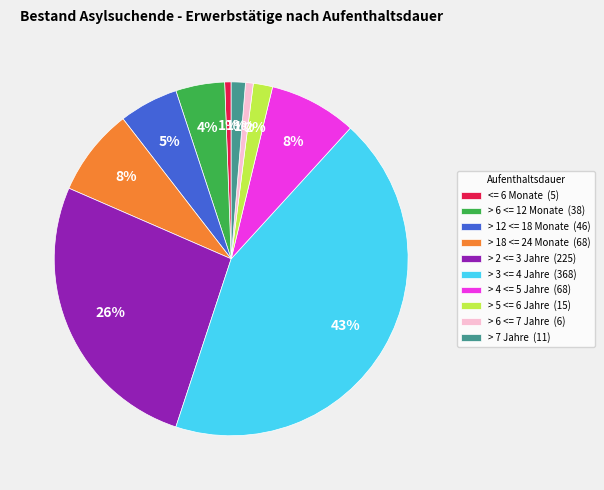

Is there any slice that represents more than half of the pie?

No